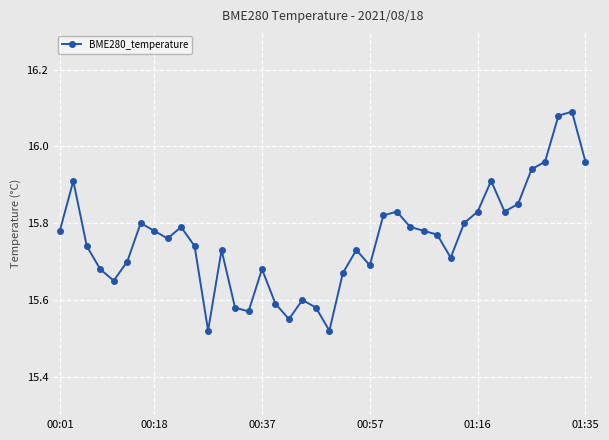

True or false: there are more than 1 points higher than both neighbors.

True